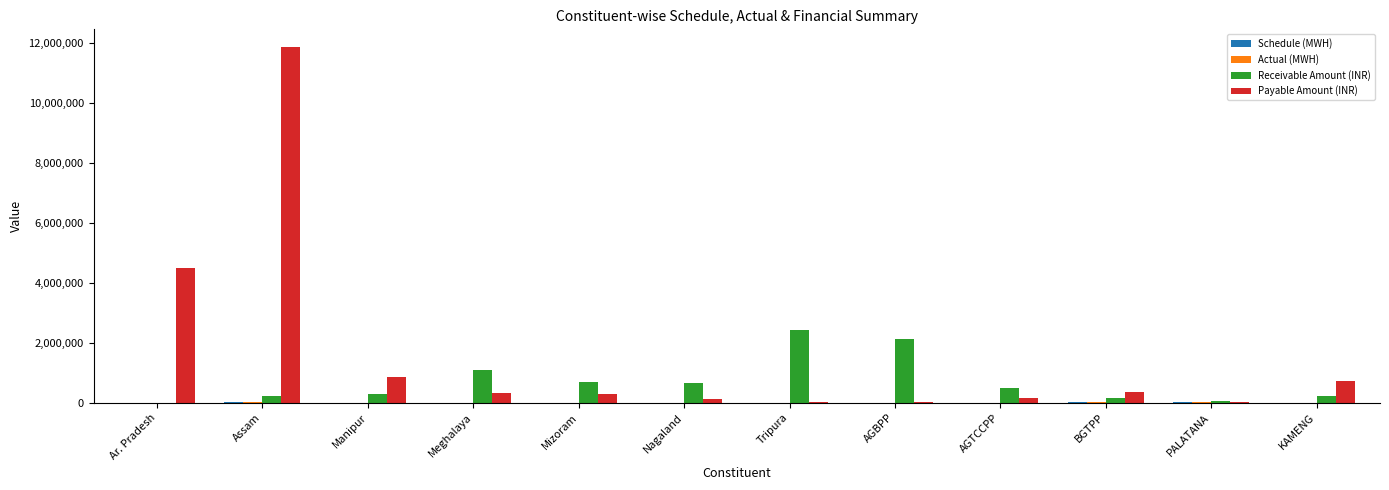

Which series changed the most between Manipur and AGBPP?

Receivable Amount (INR)